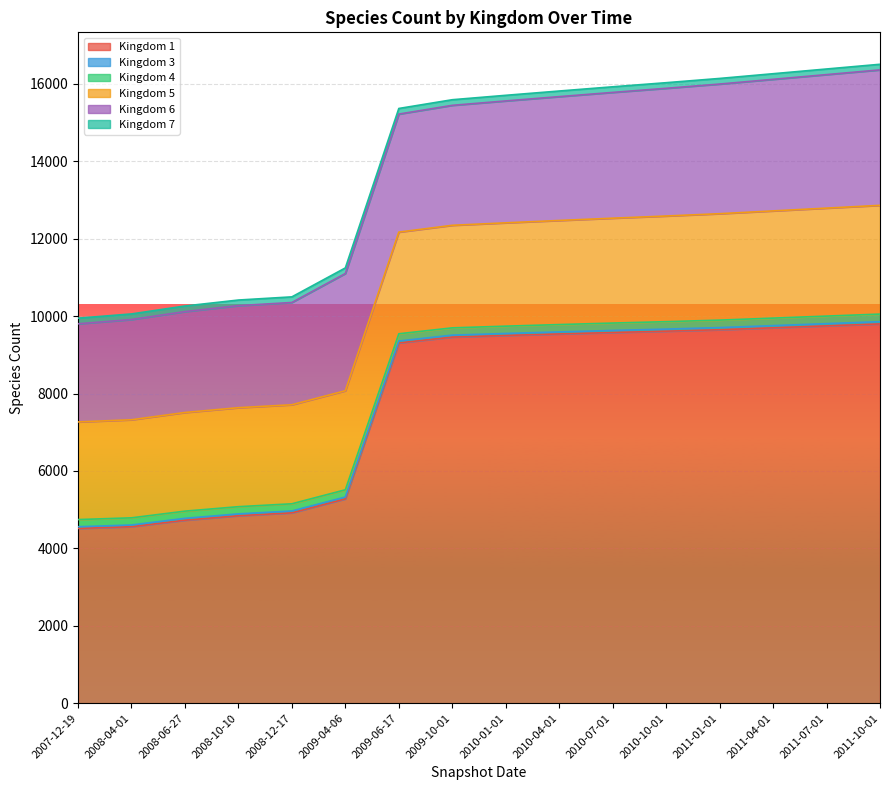

True or false: 1 has more than 2 points higher than both neighbors.

False